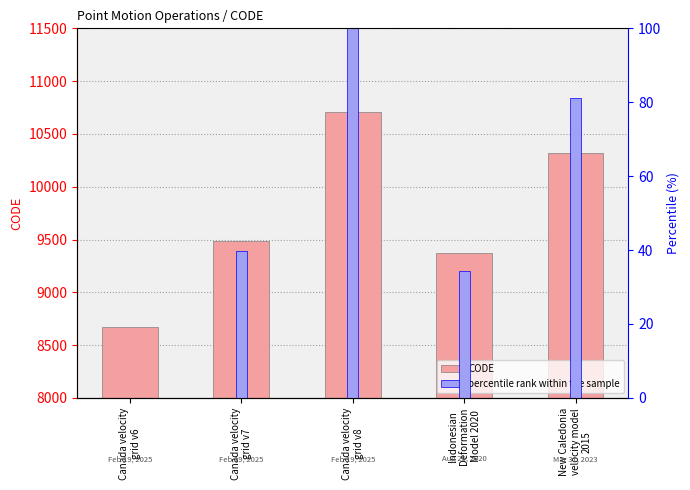

Which series has the largest range (max minus min)?

CODE